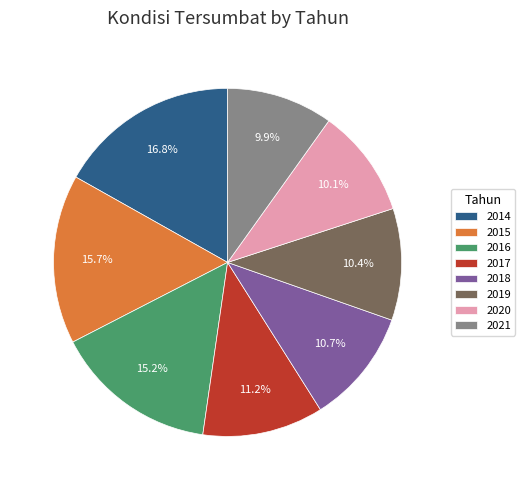

Which has a higher value, 2017 or 2014?

2014